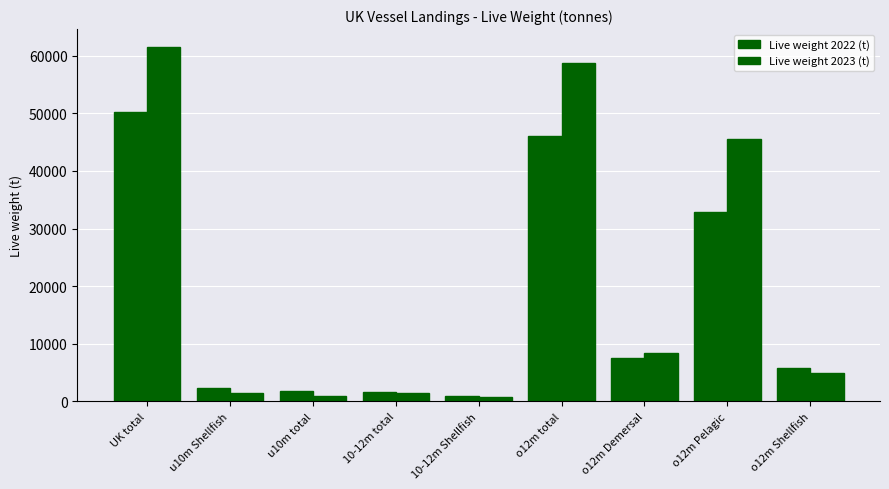

Are the bars horizontal?

No